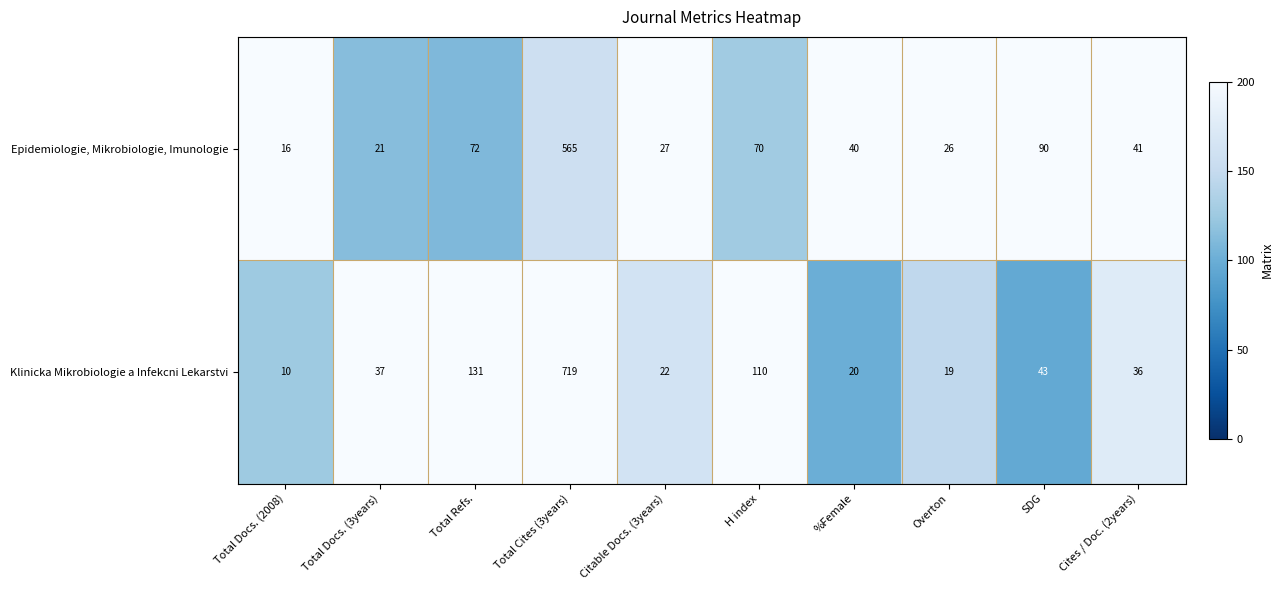

Is it true that Epidemiologie, Mikrobiologie, Imunologie equals 26 at Overton?

True